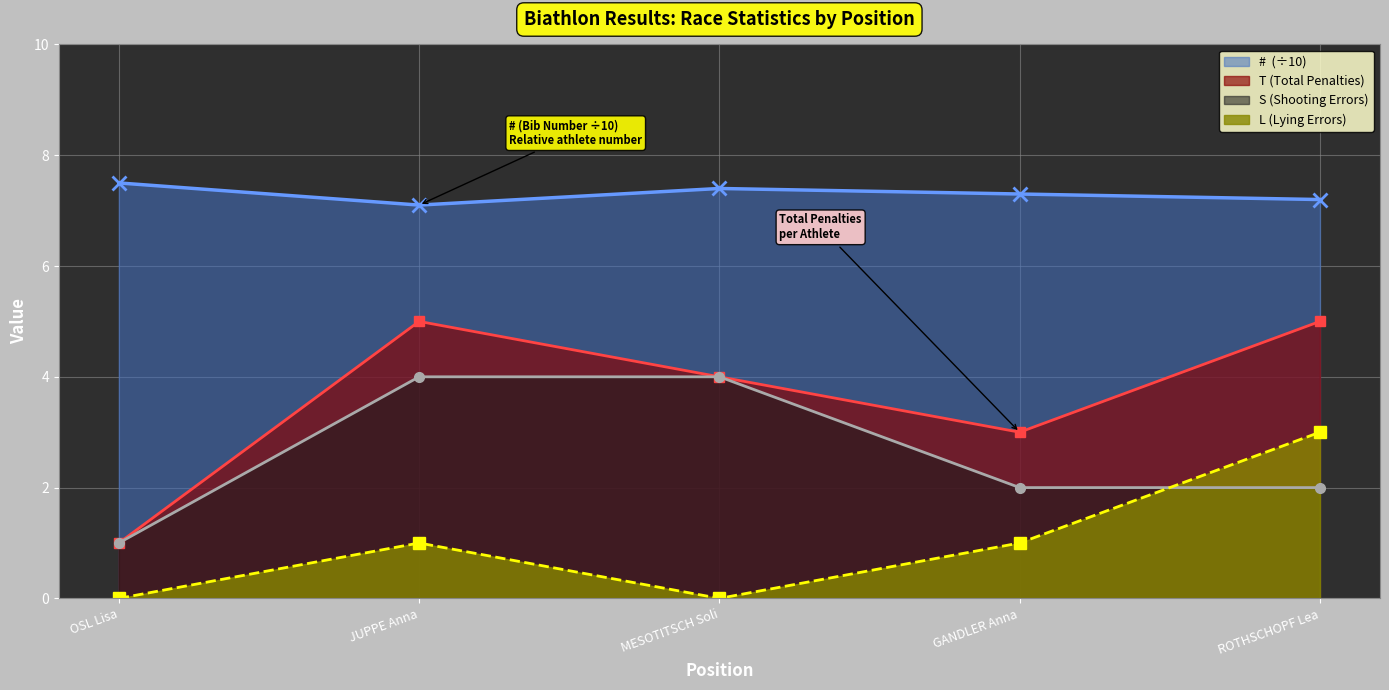

What is the total value across all series at JUPPE Anna?

17.1